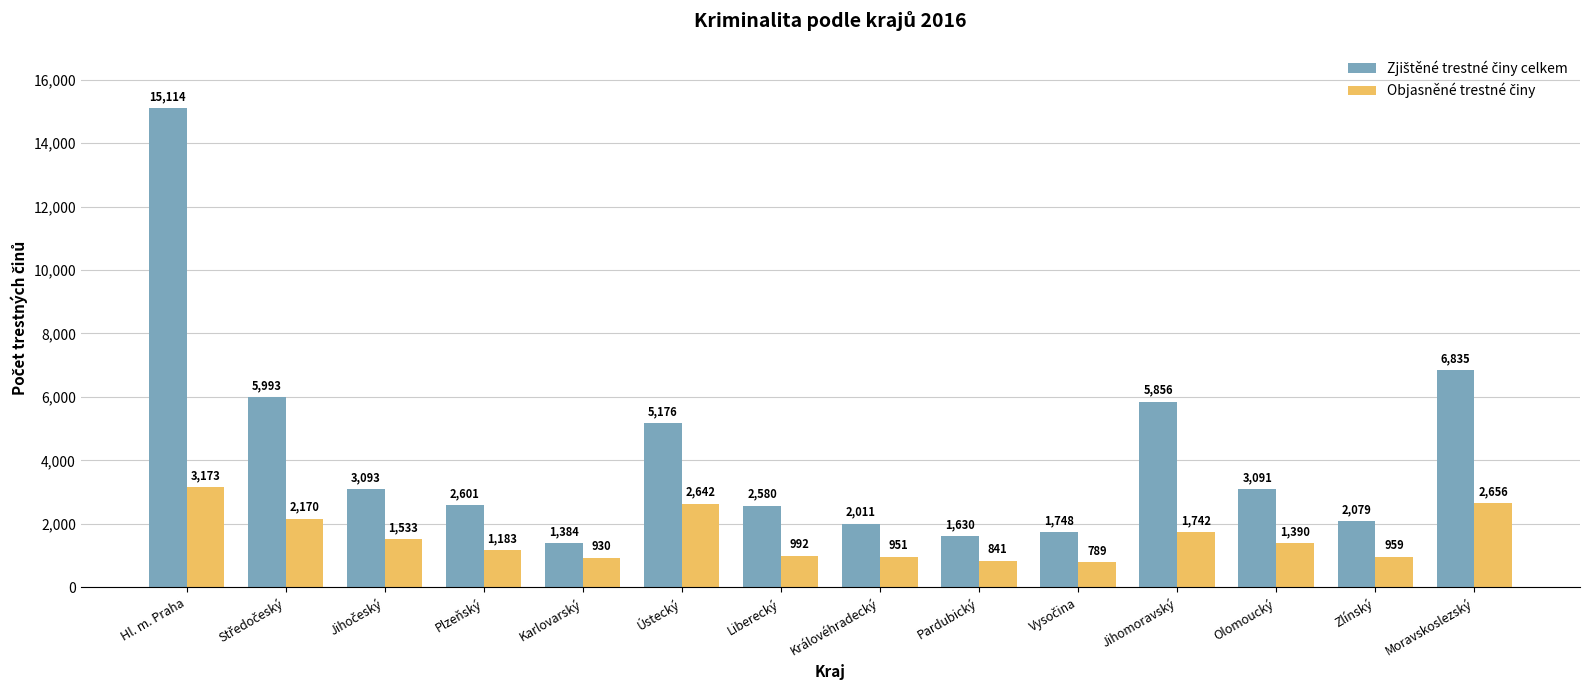

At how many categories does at least one series exceed 9586?

1